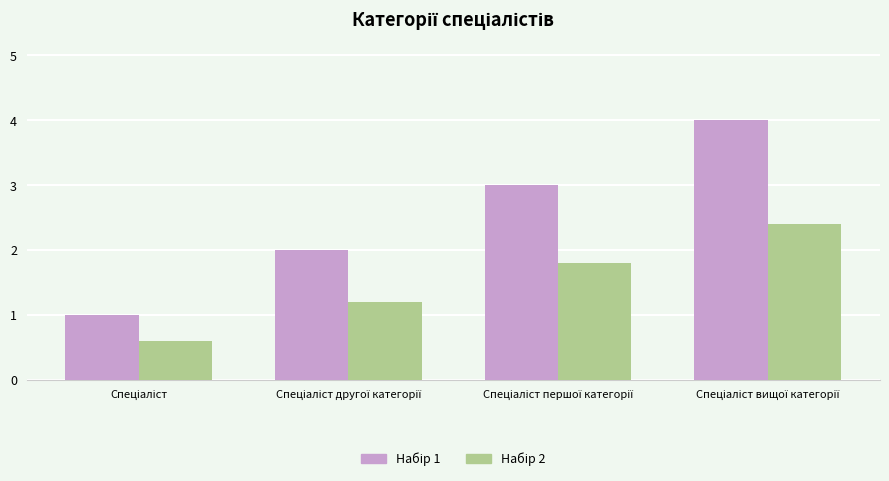

What is the smallest value displayed?

0.6